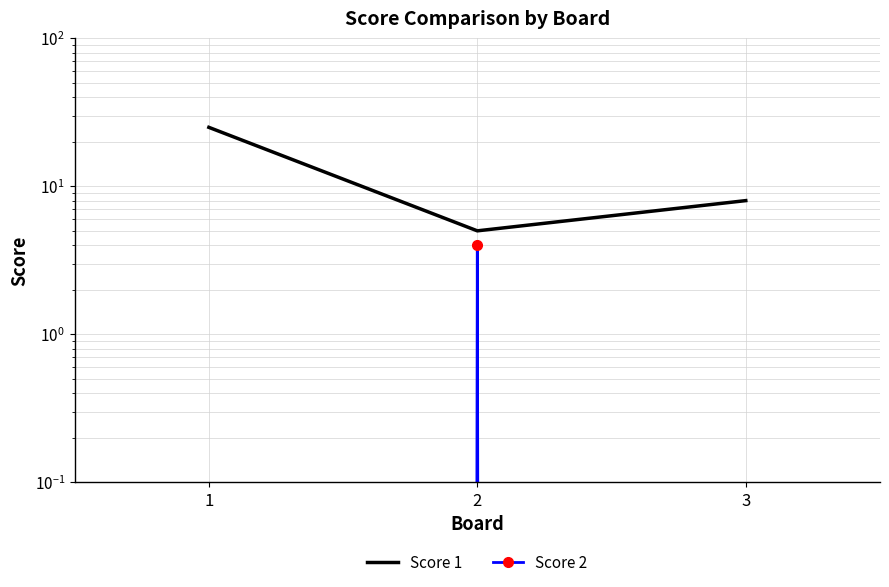

Count the number of data series in this chart.

2